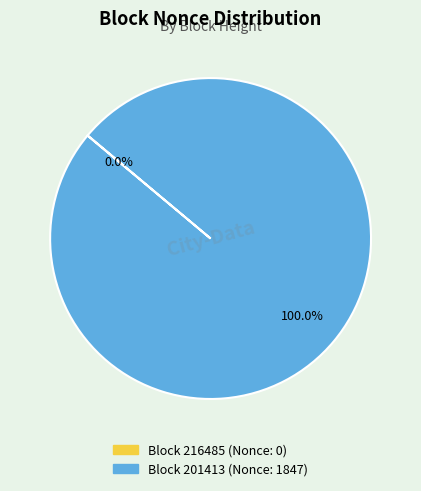

What is the largest slice in the pie chart?

Block 201413 (Nonce: 1847)